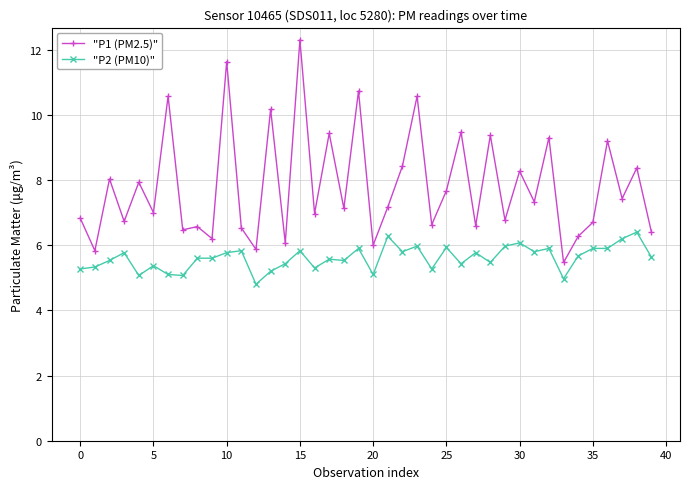

What are all the series names shown in the legend?

"P1 (PM2.5)", "P2 (PM10)"